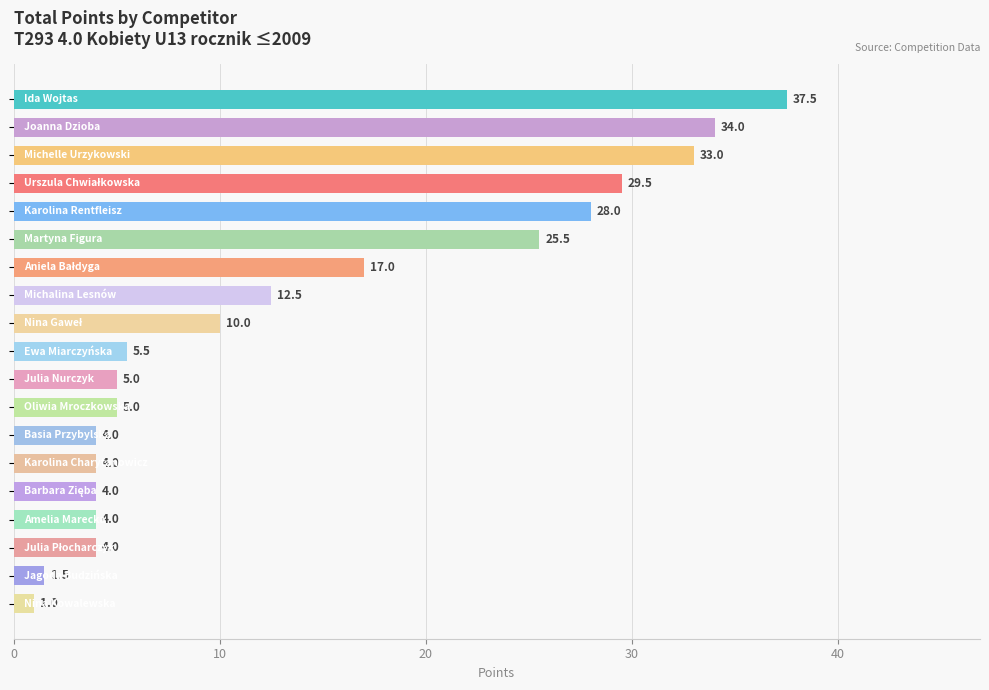

What is the minimum value shown in the chart?

1.0